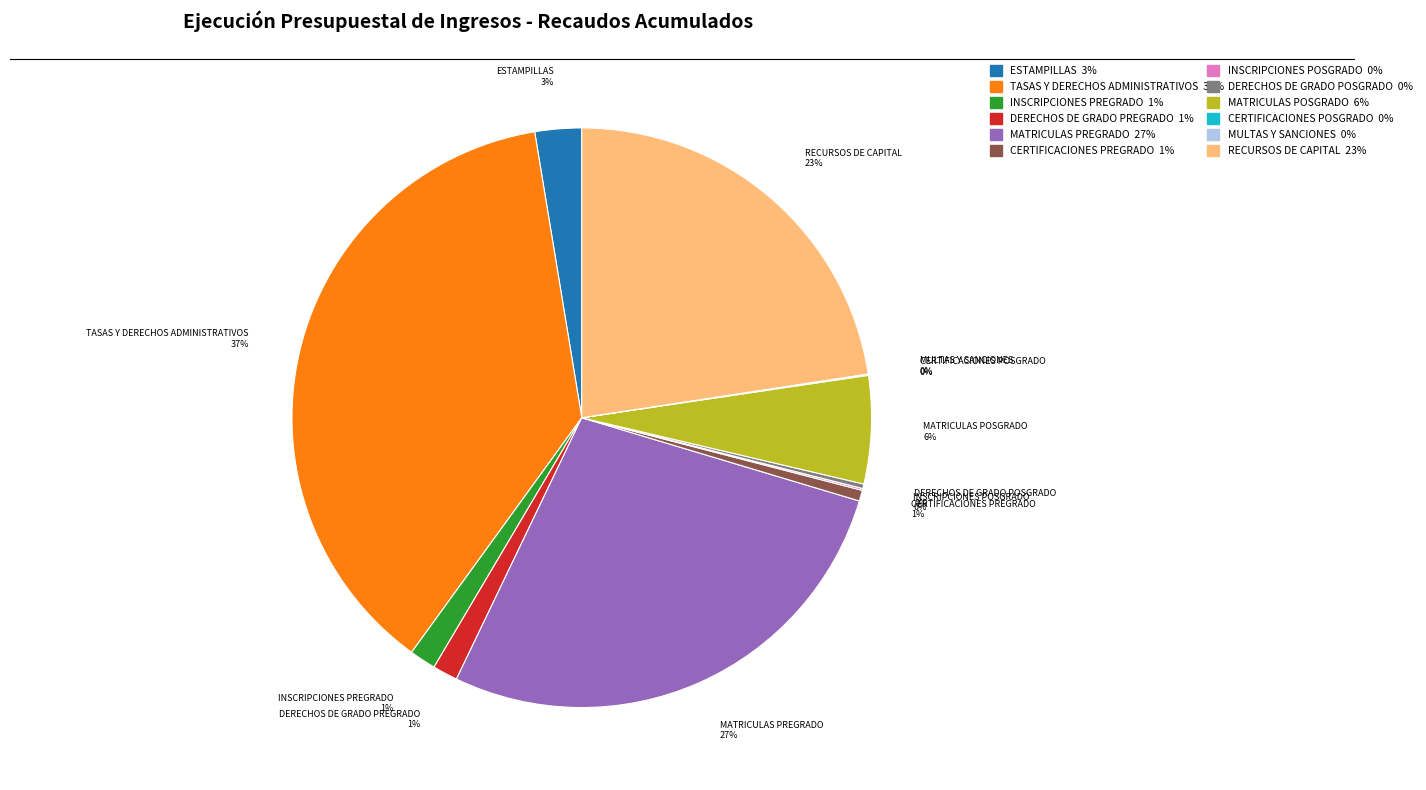

Is there a majority slice in this chart?

No